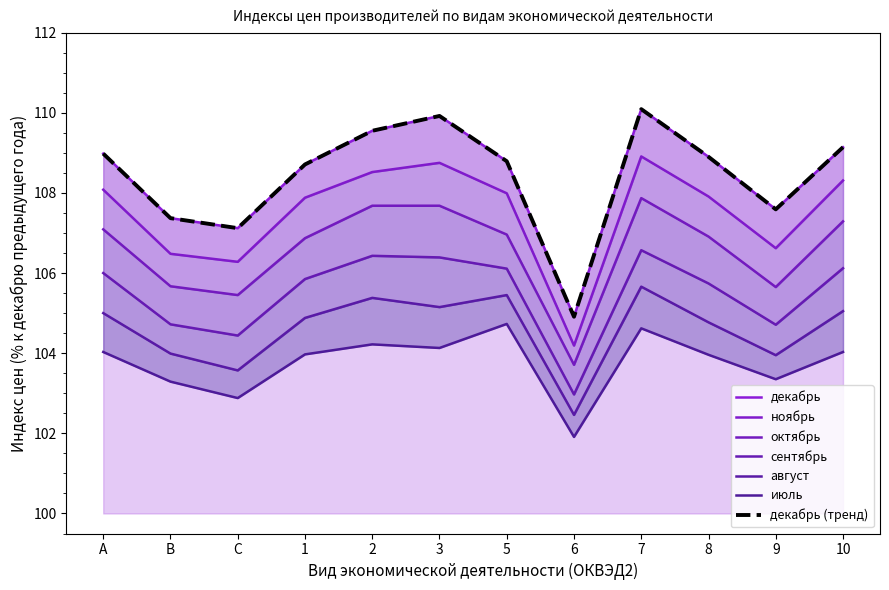

What is the value of the декабрь point at the 3rd from the left?

107.1